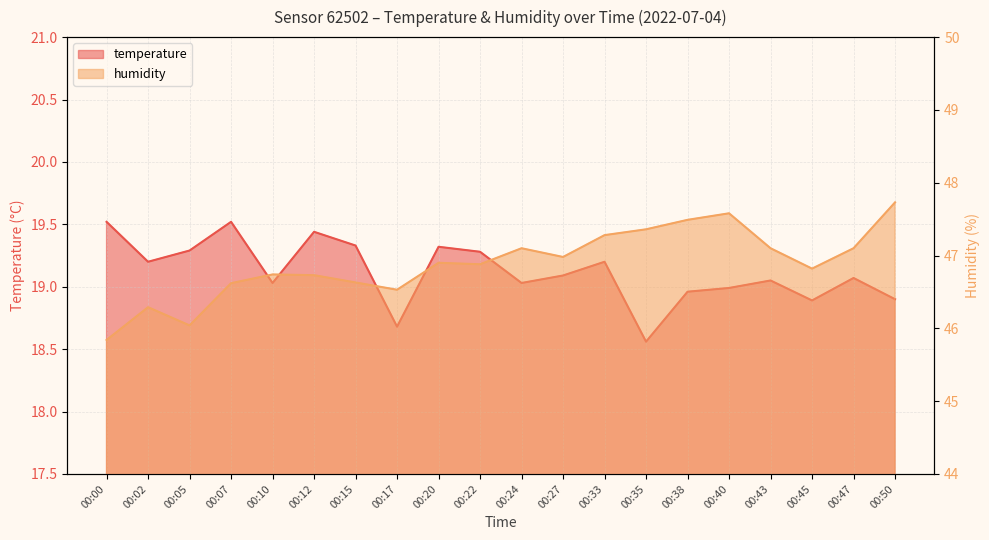

In temperature, how many points are higher than both neighbors (excluding endpoints)?

6